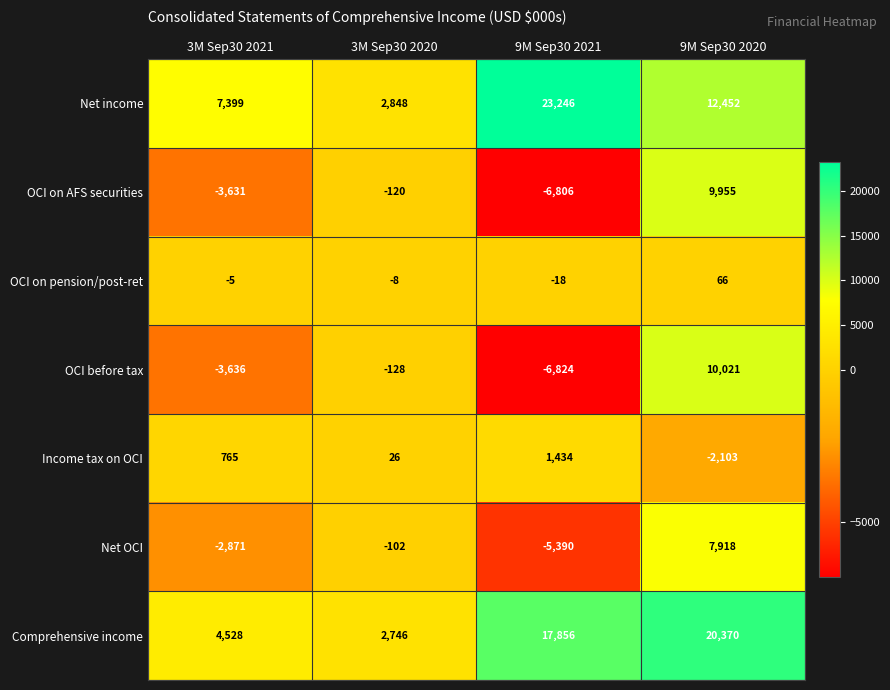

True or false: Net OCI has a value of -5390 at 9M Sep30 2021.

True